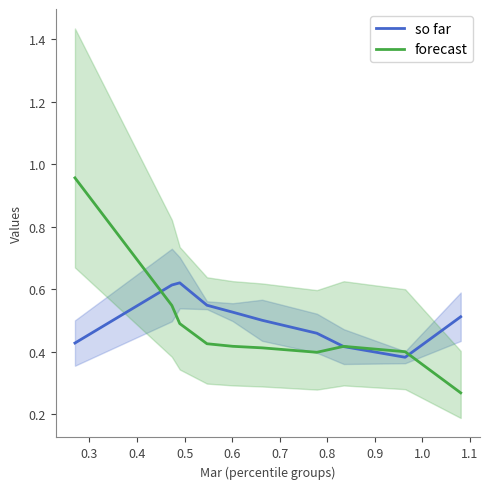

What is the label of the 5th point from the left?

0.6